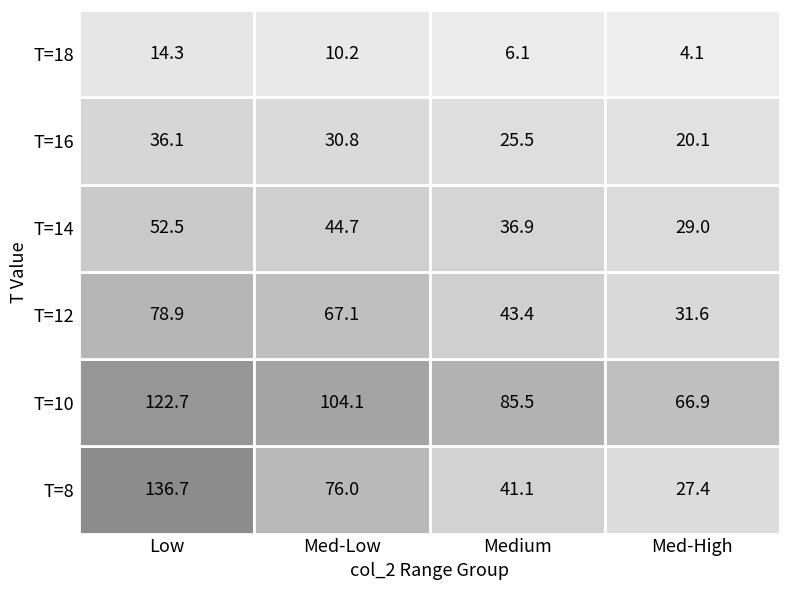

Between 0 and 4, which is larger?

4